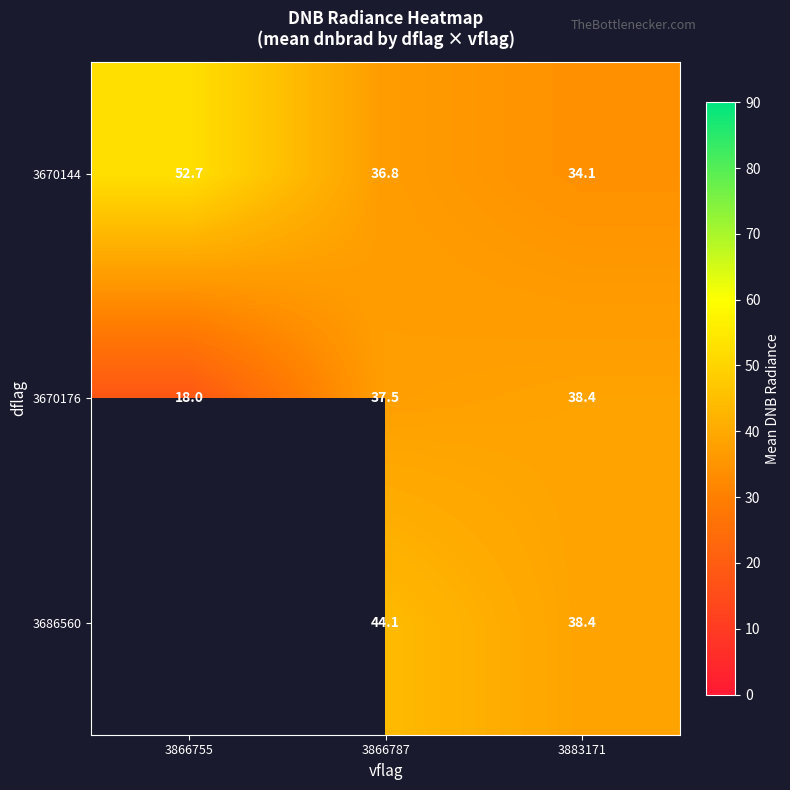

At which label does 3670144 first exceed 36?

3866755